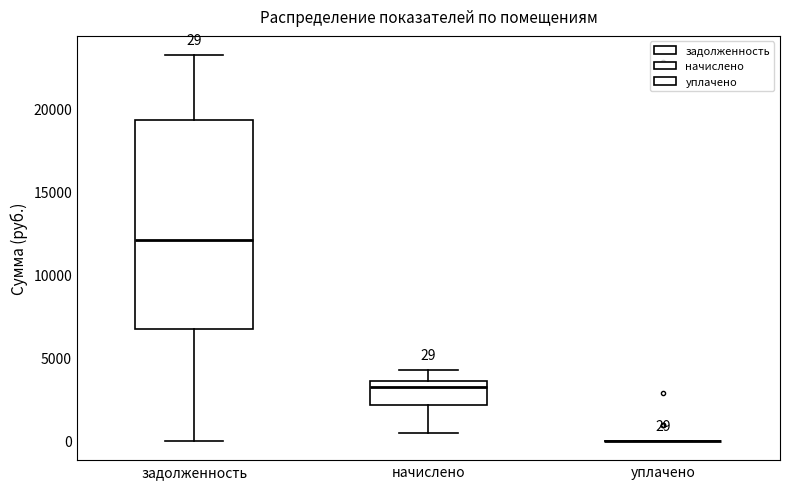

Comparing the boxes themselves (not the whiskers), which one is the tallest?

задолженность